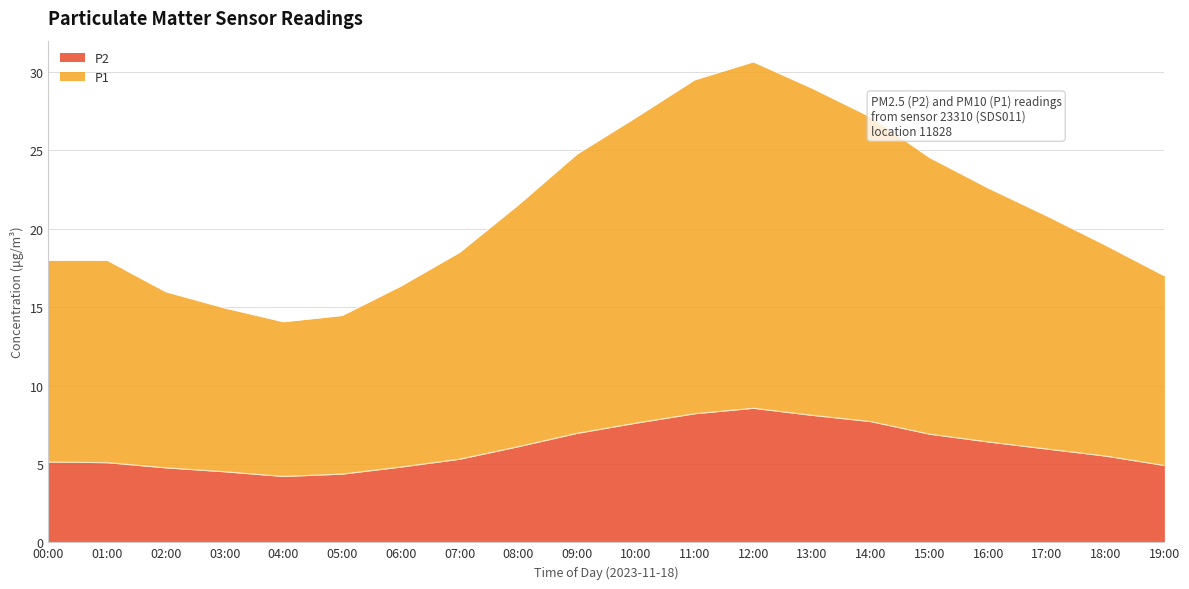

Where is the first local minimum for P1?

04:00